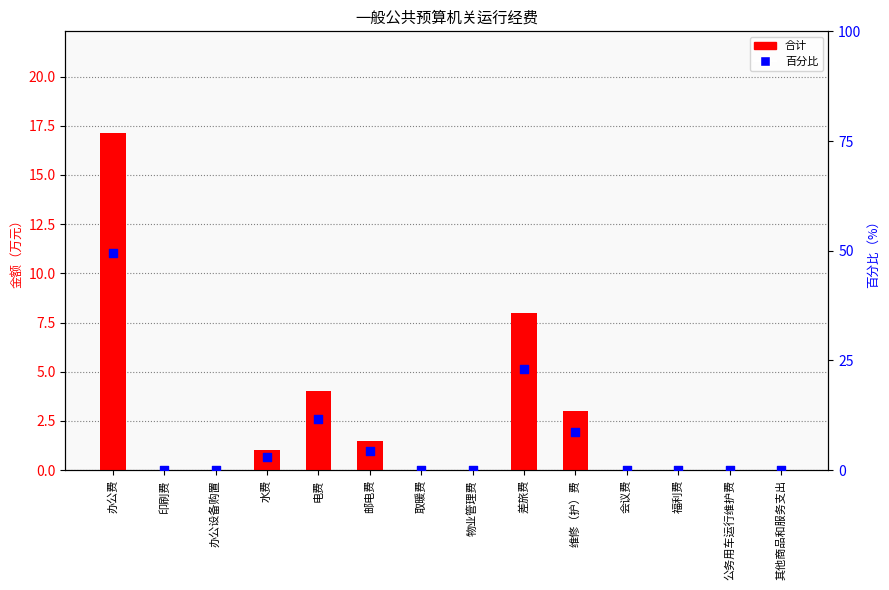

What is the total value across all series at 邮电费?

5.8